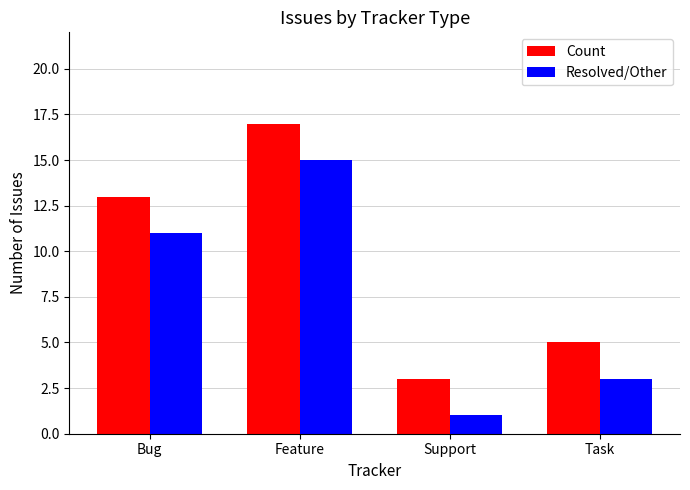

How many categories are shown in the chart?

4